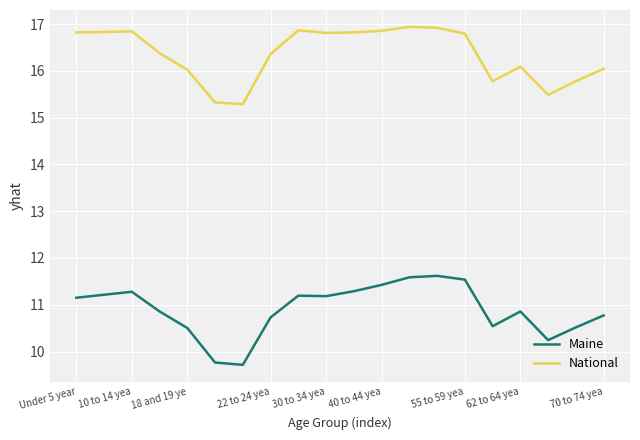

List the series in order of their peak value, highest first.

National, Maine